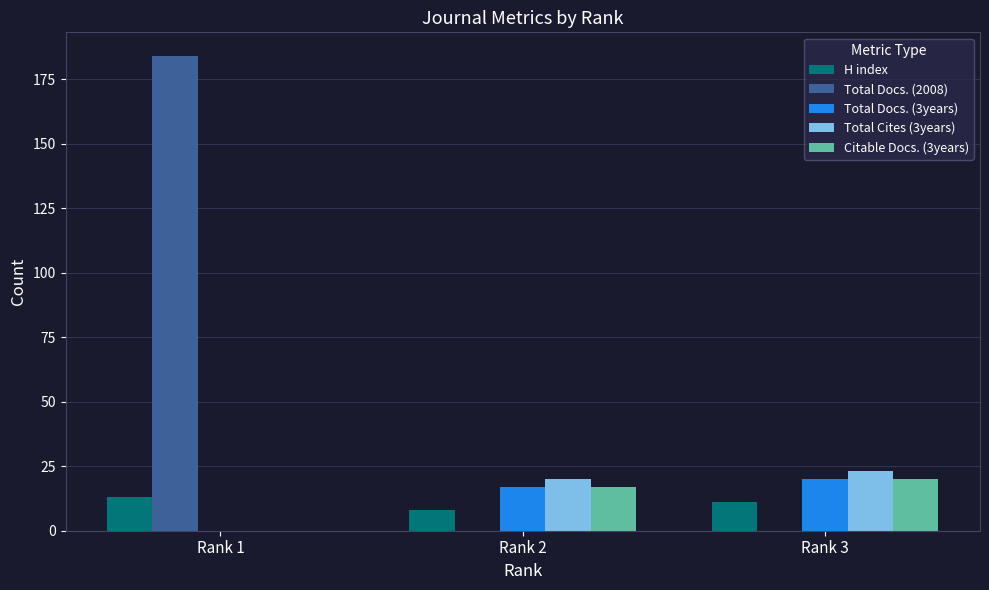

How many values in Total Cites (3years) are above zero?

2